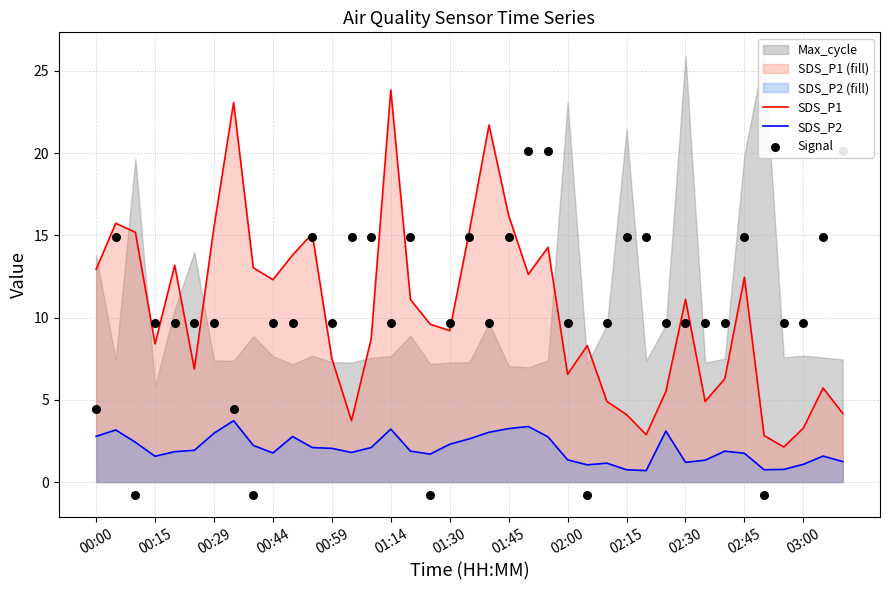

Is the value of SDS_P2 at 02:45 greater than the value of SDS_P1 at 02:45?

No